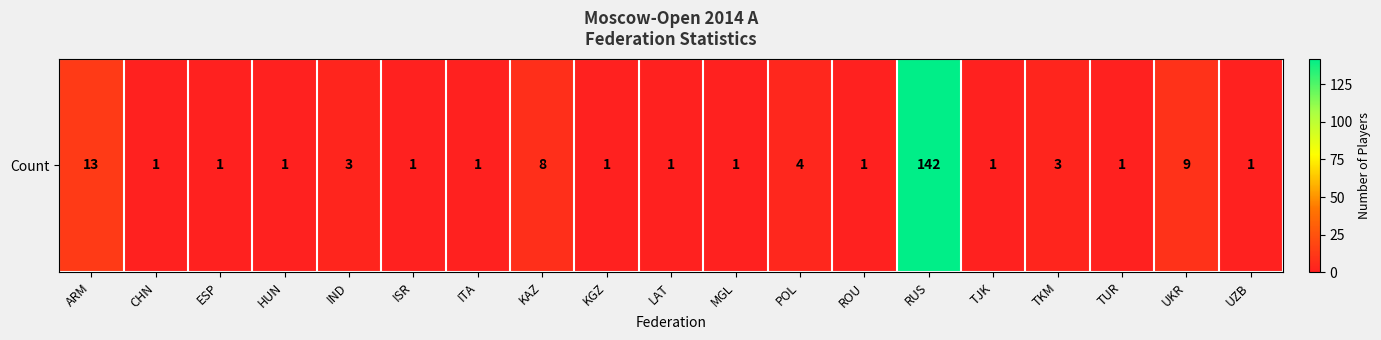

Approximately how many times larger is the value at ITA compared to ROU?

1.0